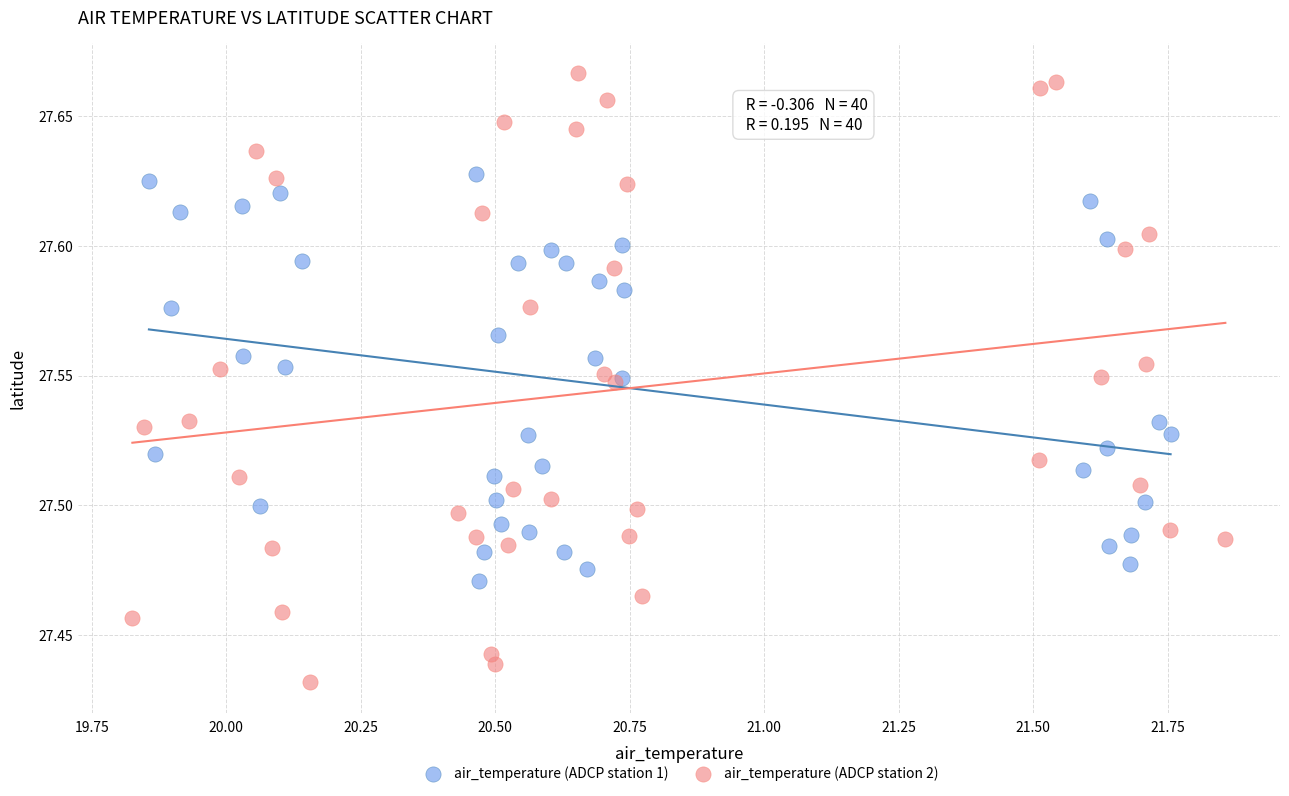

Which series reaches the minimum Y coordinate?

air_temperature (ADCP station 2)